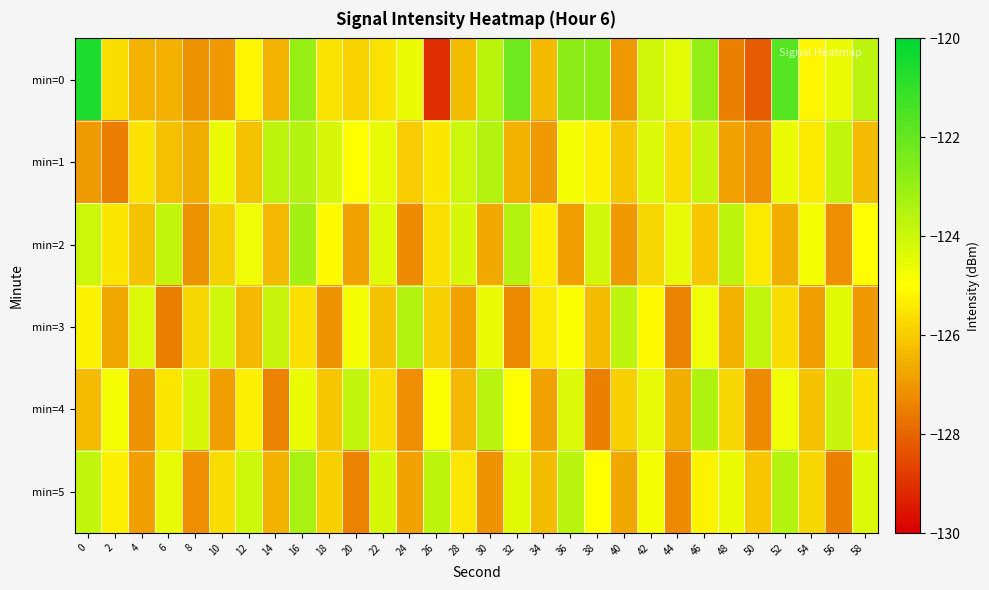

Which series has the largest range (max minus min)?

min=0